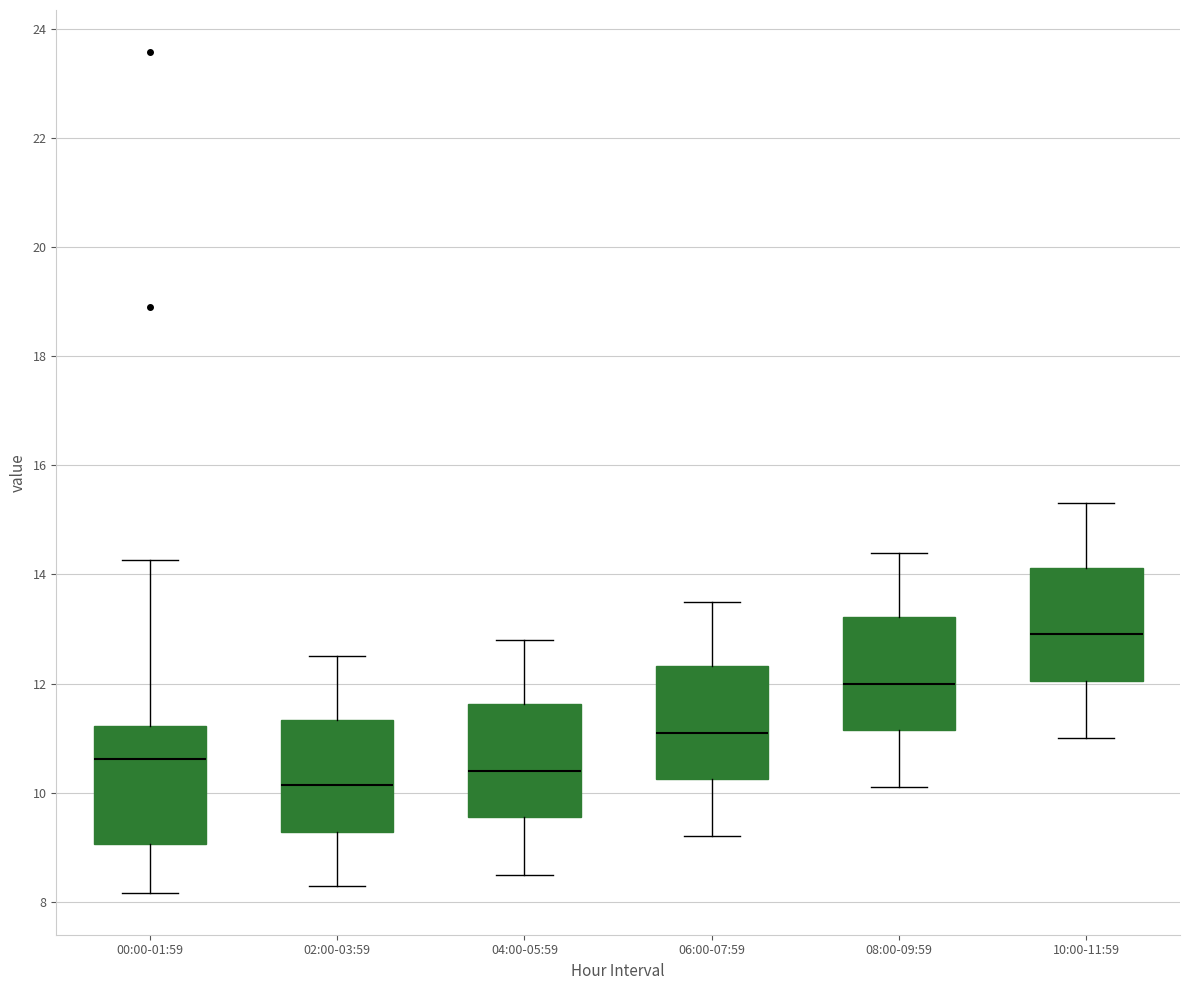

Which box's median line is the lowest?

02:00-03:59